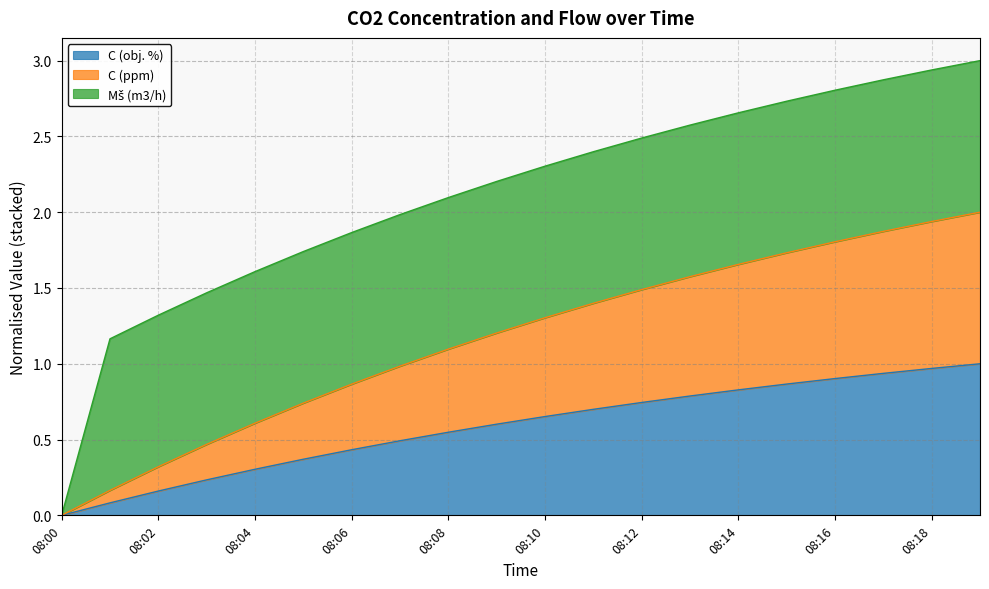

Does the chart have visible grid lines?

Yes